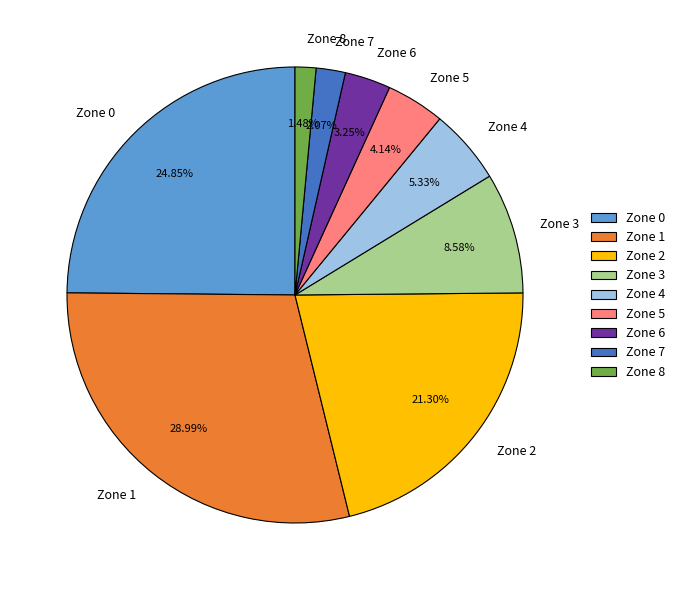

To the nearest percent, what is the combined percentage of Zone 7 and Zone 0?

27%